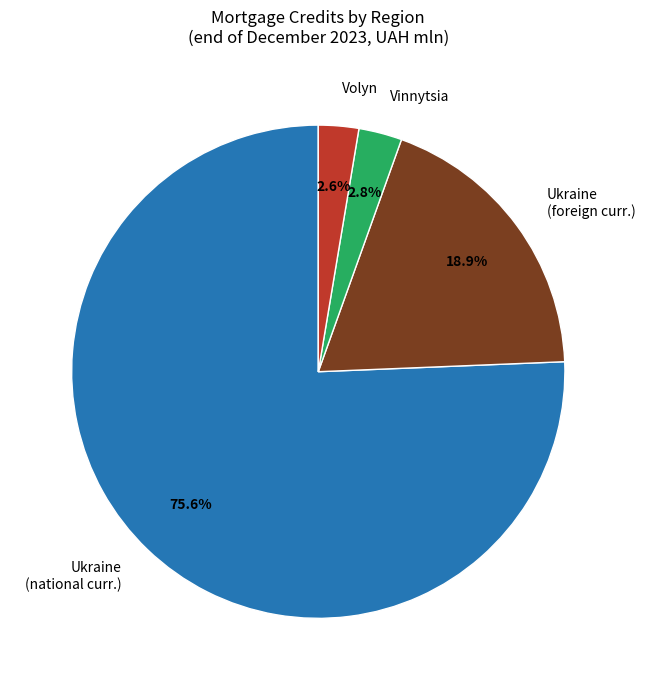

Approximately how many times larger is the value at Volyn compared to Vinnytsia?

0.9